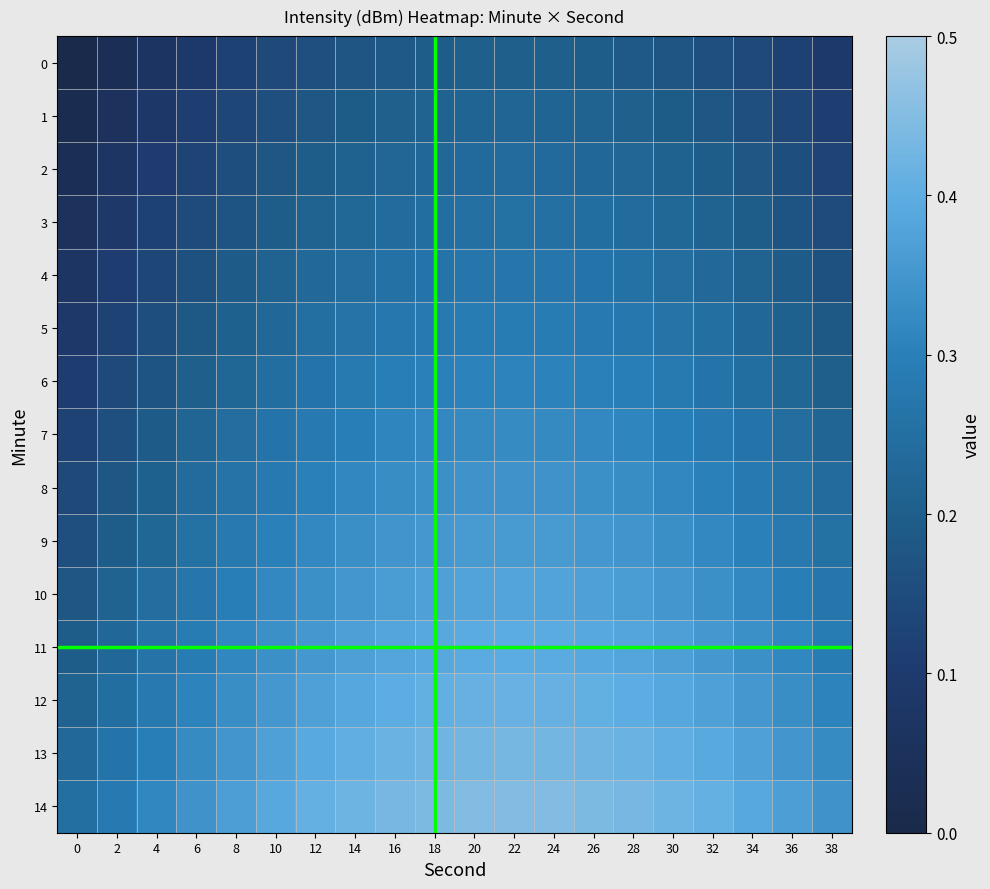

At which category is the sum across all series the highest?

22